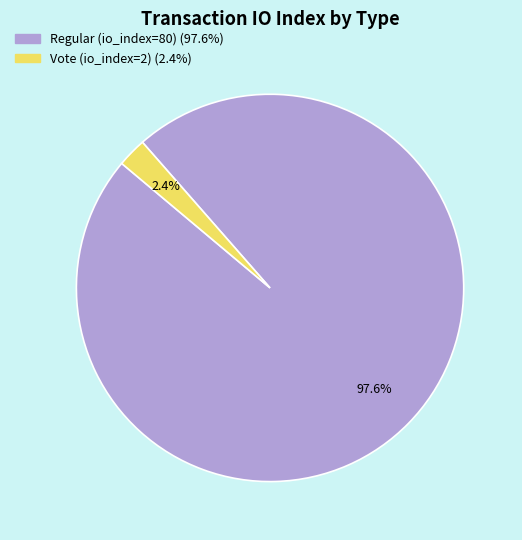

Rank the categories by value from highest to lowest.

Regular (io_index=80), Vote (io_index=2)